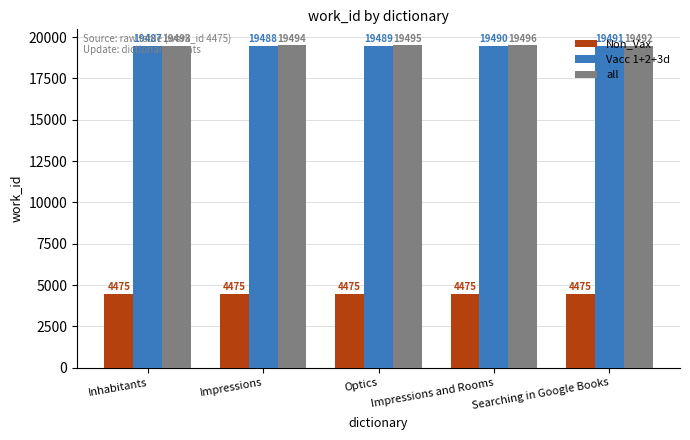

What is the spread (max minus min) of values at Optics?

15020